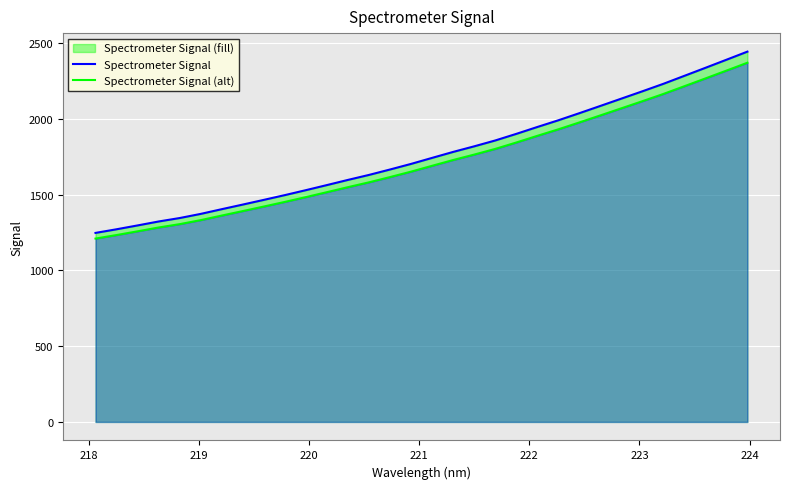

How many series are shown in this chart?

2